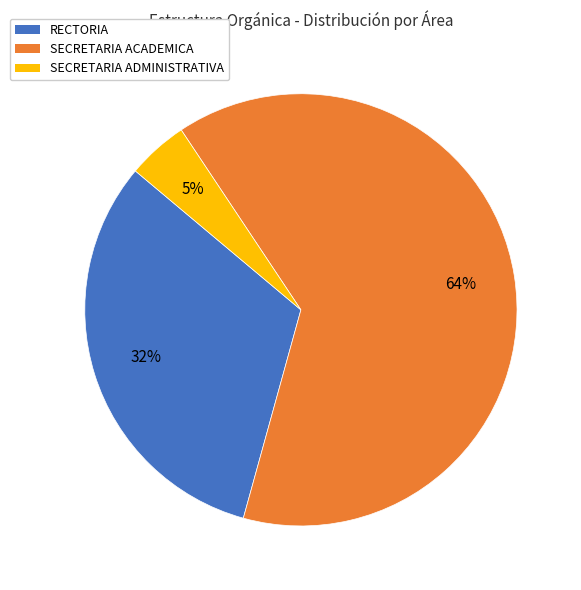

The RECTORIA slice represents 32% of the pie. True or false?

True